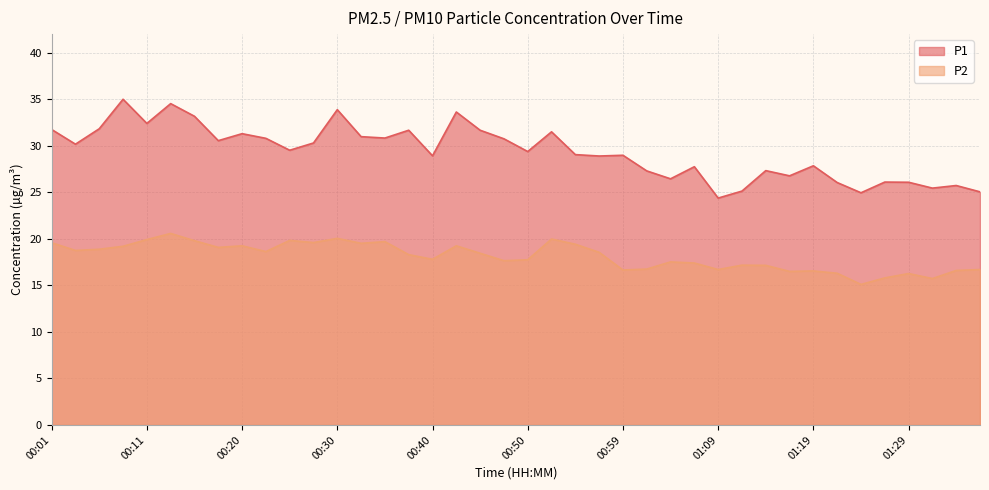

True or false: P2 and P1 cross at least once.

False